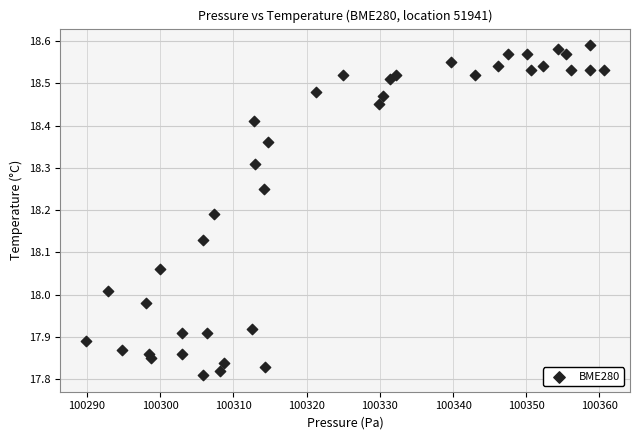

What is the range of X values (max minus min)?

70.8